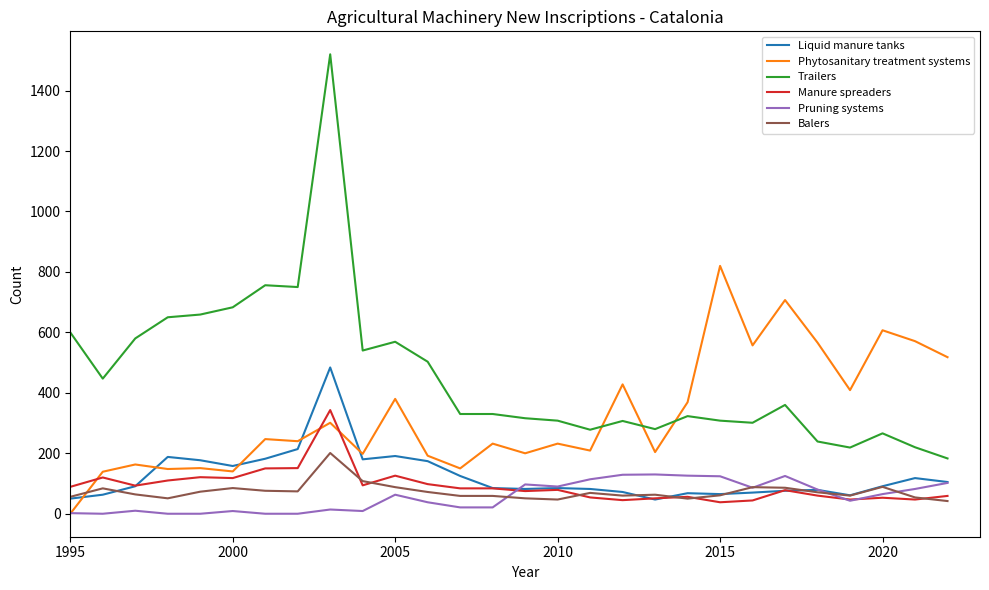

Which series has the largest total across all categories?

Trailers